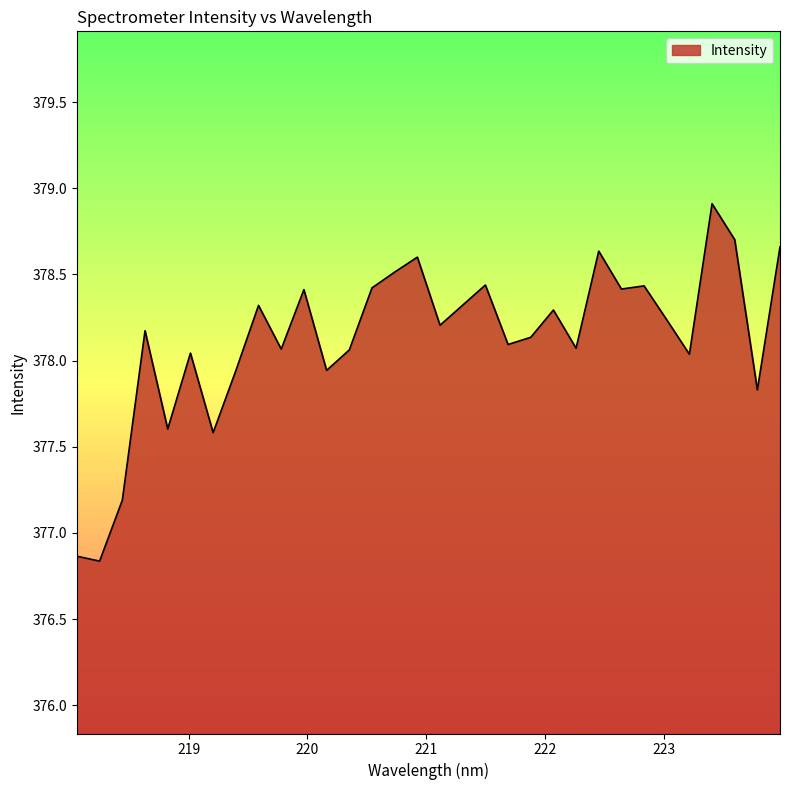

What is the difference between the maximum and minimum values?

2.1